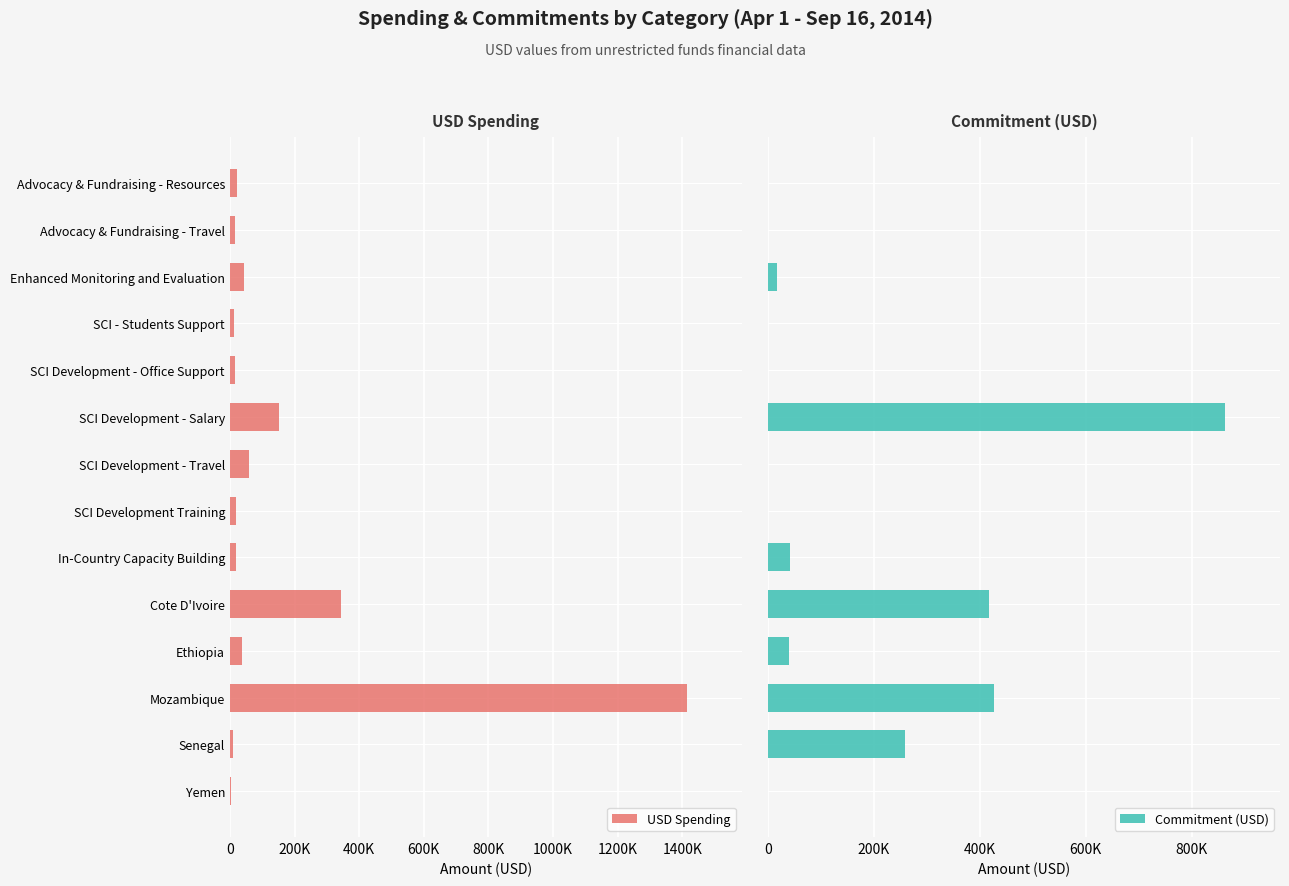

List the series in order of their peak value, highest first.

USD Spending, Commitment (USD)